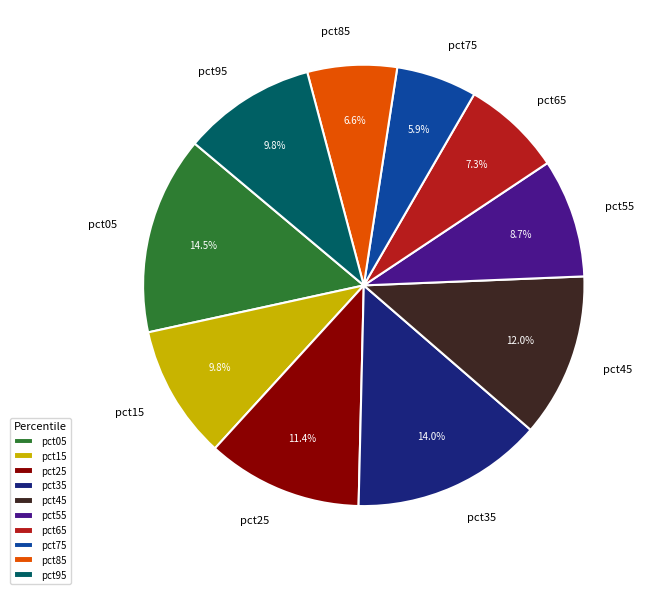

Between pct85 and pct05, which is larger?

pct05